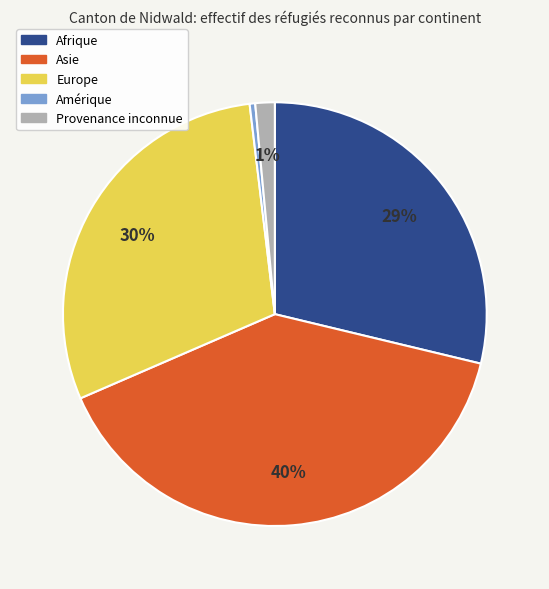

The Provenance inconnue slice represents 1% of the pie. True or false?

True